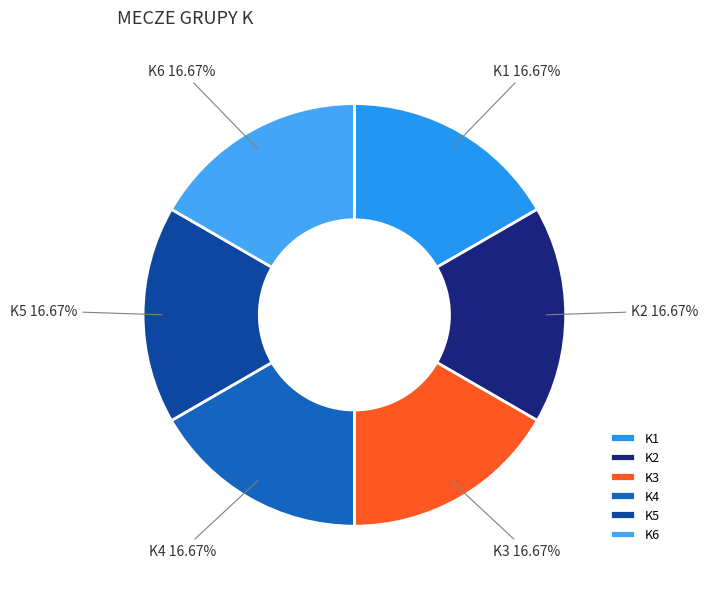

How many segments does this pie chart have?

6